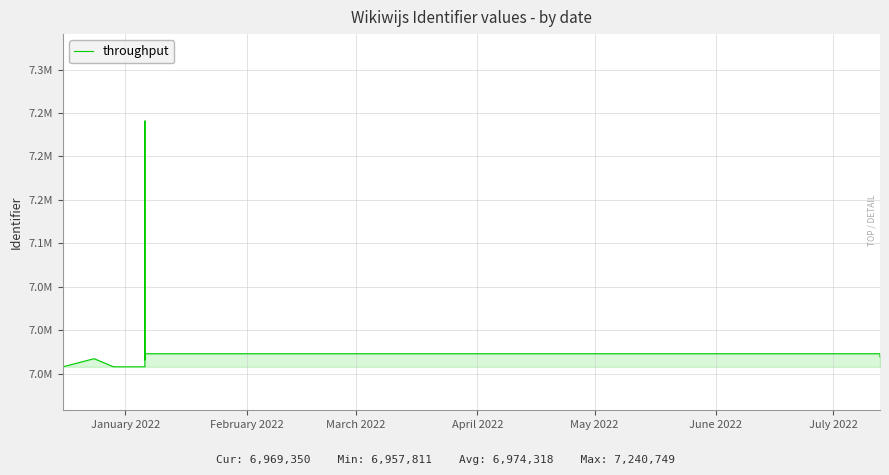

What is the difference between the maximum and minimum values?

282938